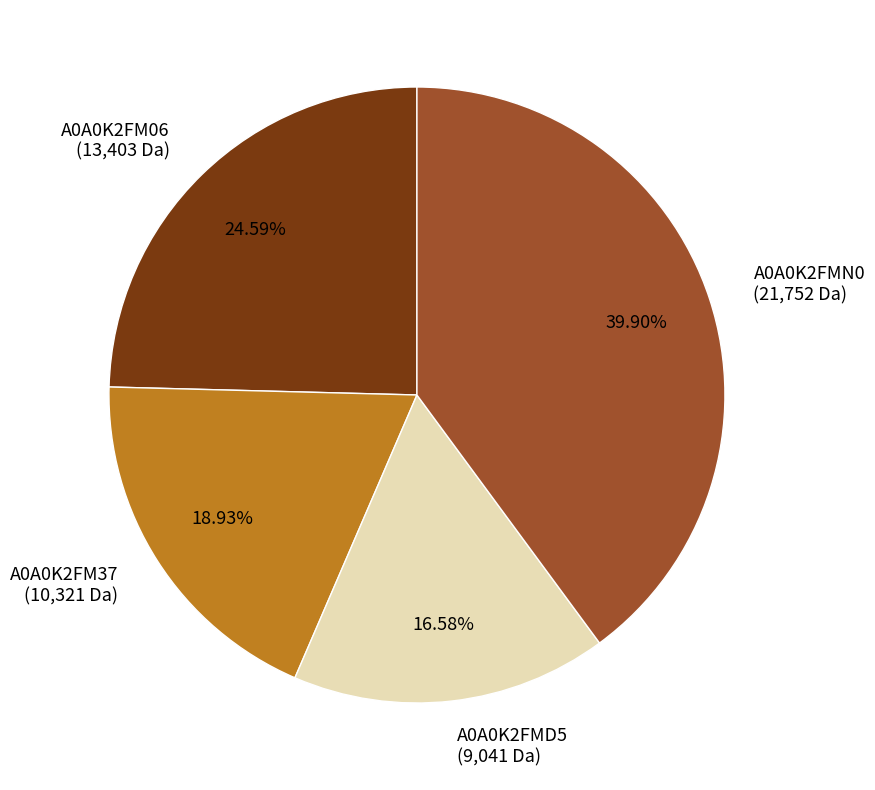

Is there a majority slice in this chart?

No